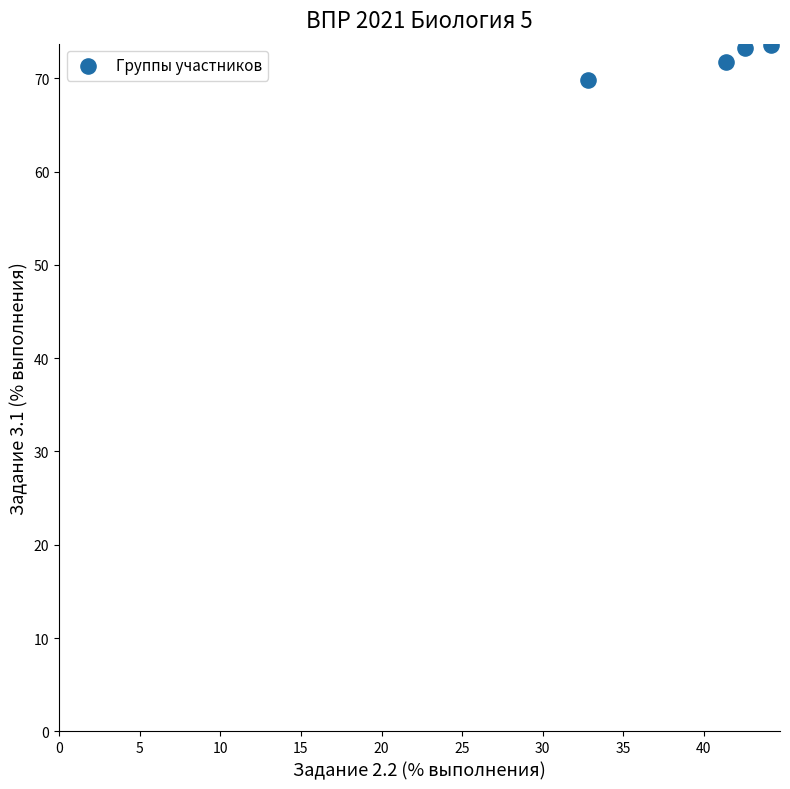

What is the range of Y values (max minus min)?

3.7